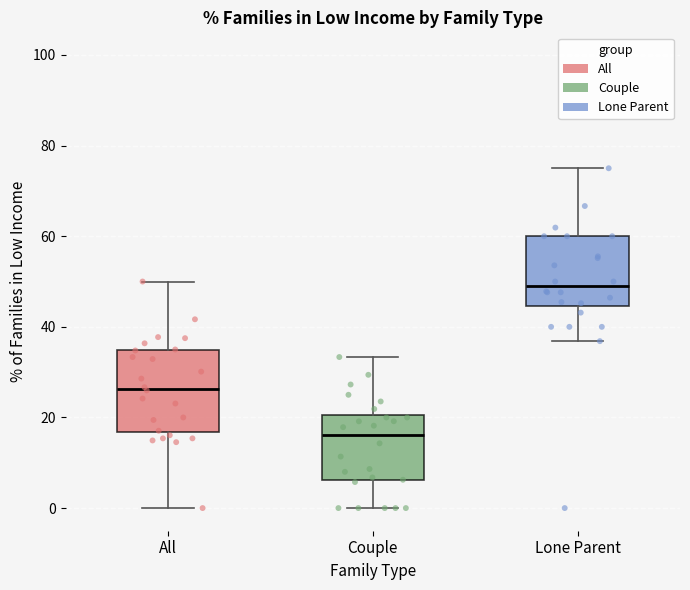

Where does the lower whisker of the box for Lone Parent end on the y-axis? The values are not printed on the chart, so give them approximately, as read against the axis.

36